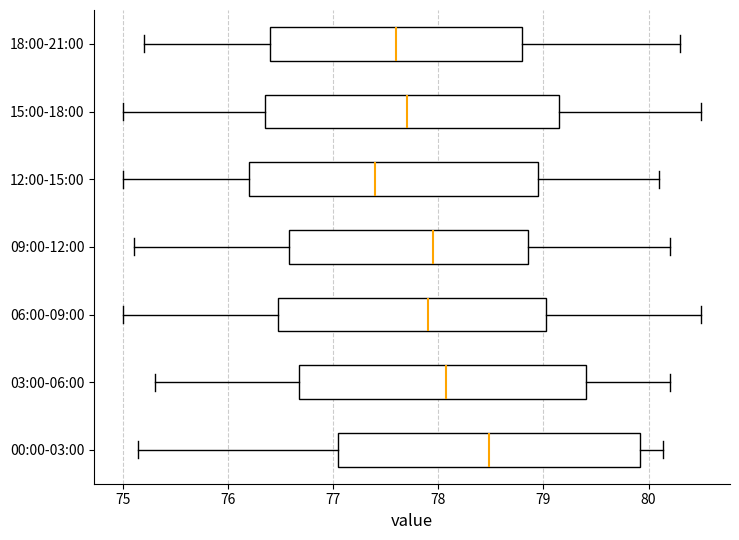

Where does the median line of the box for 12:00-15:00 sit on the x-axis? The values are not printed on the chart, so give them approximately, as read against the axis.

77.4